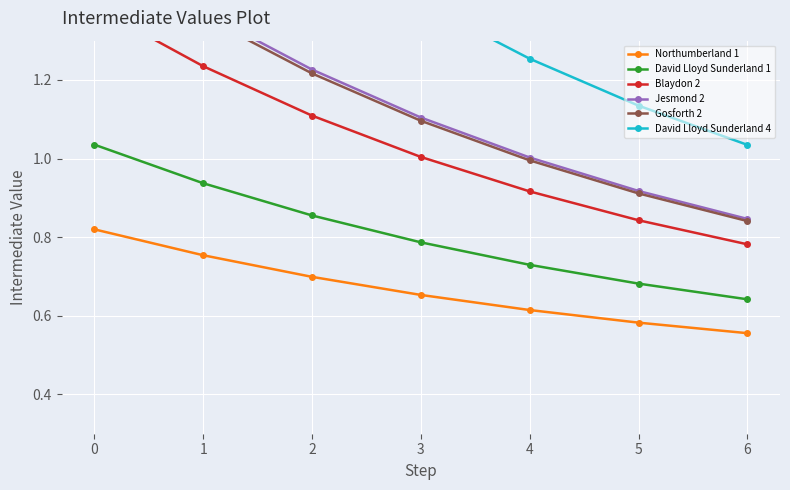

At how many categories does at least one series exceed 0?

7